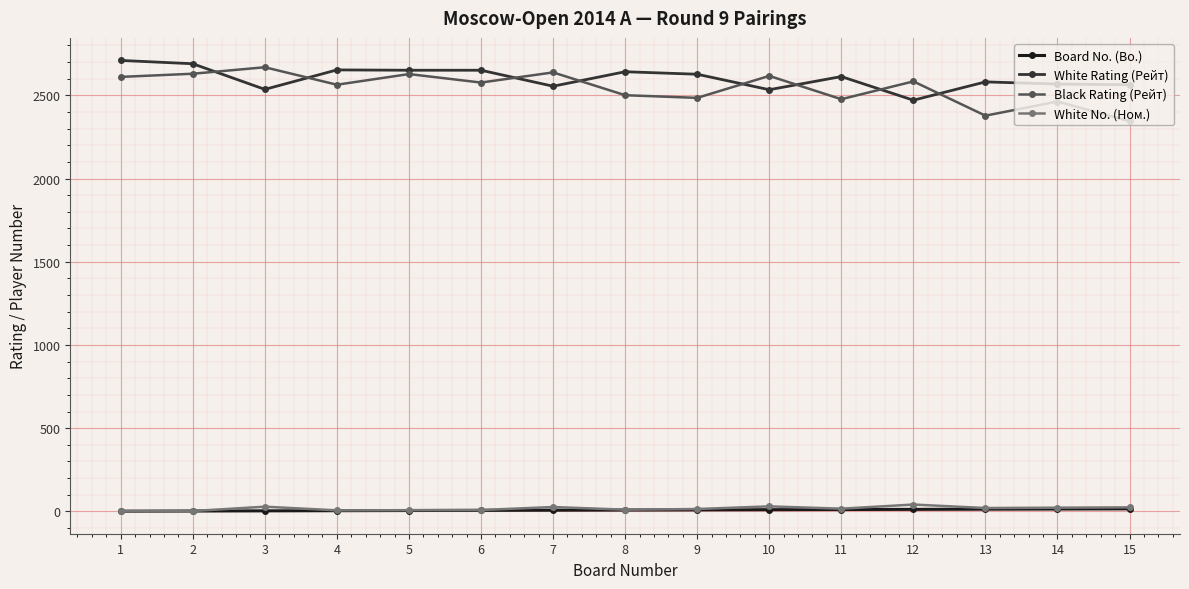

What is the approximate value of Black Rating (Рейт) at 15, to the nearest 5?

2345